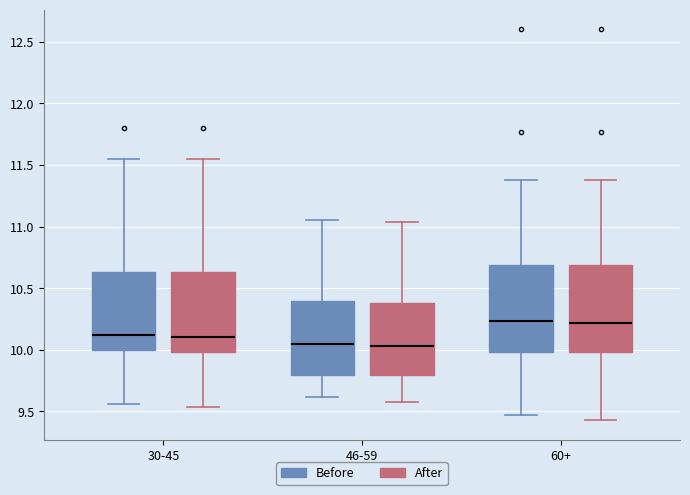

Where does the upper whisker of the box for 30-45 (Before) end on the y-axis? The values are not printed on the chart, so give them approximately, as read against the axis.

11.55